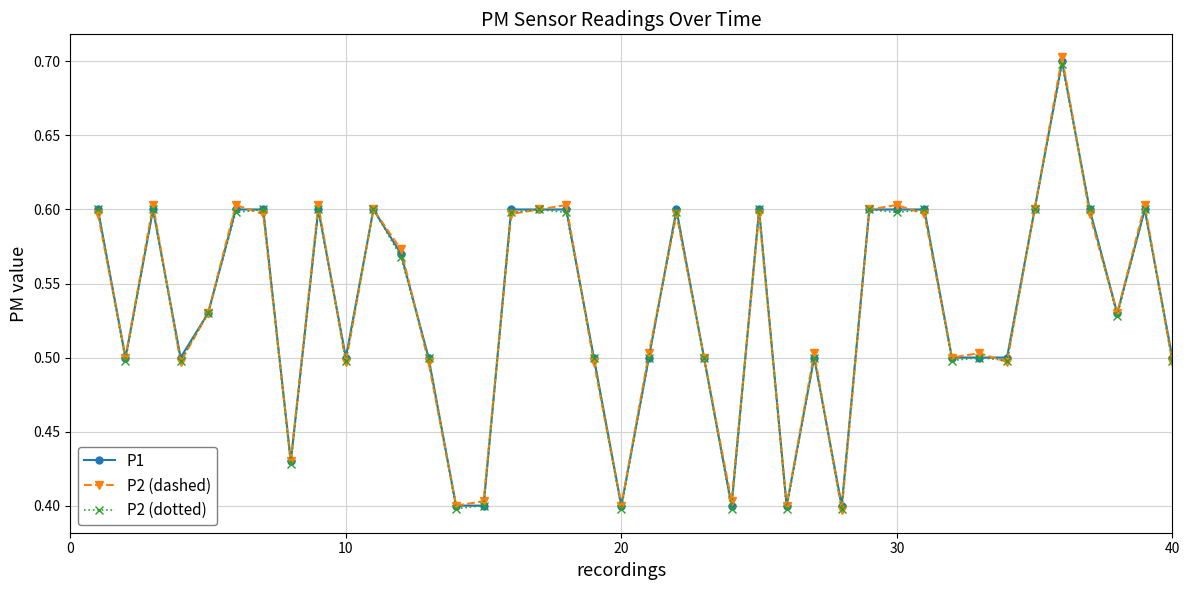

True or false: P1 has more than 2 interior local peaks.

True